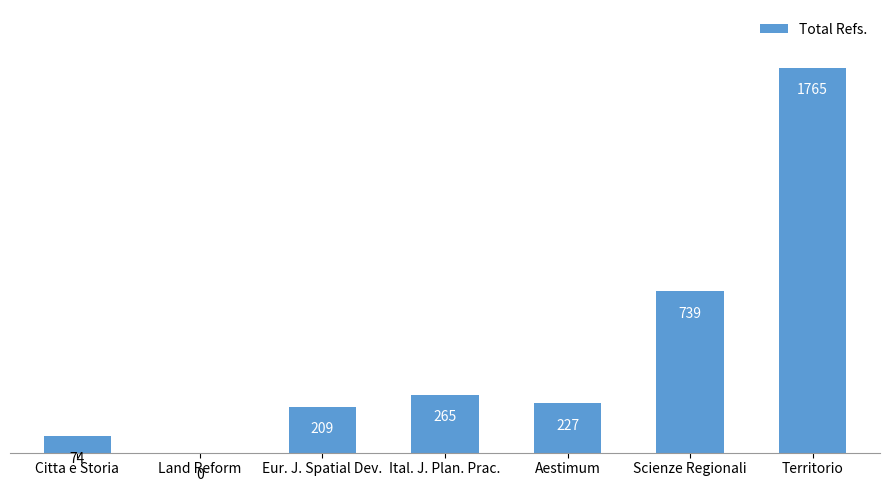

At which label is the value closest to 882?

Scienze Regionali